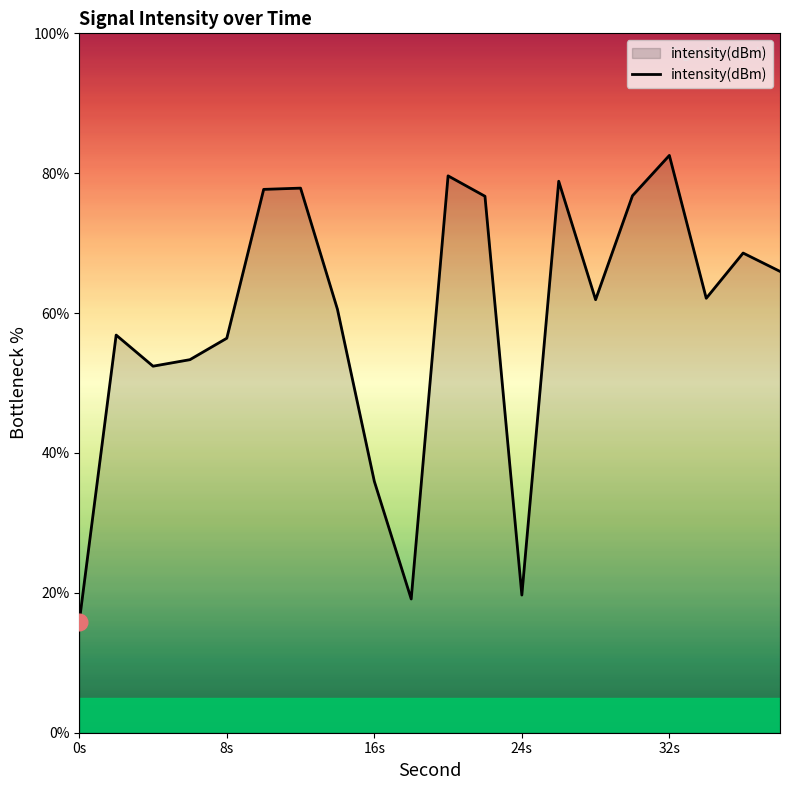

How many lines are shown in the chart?

1